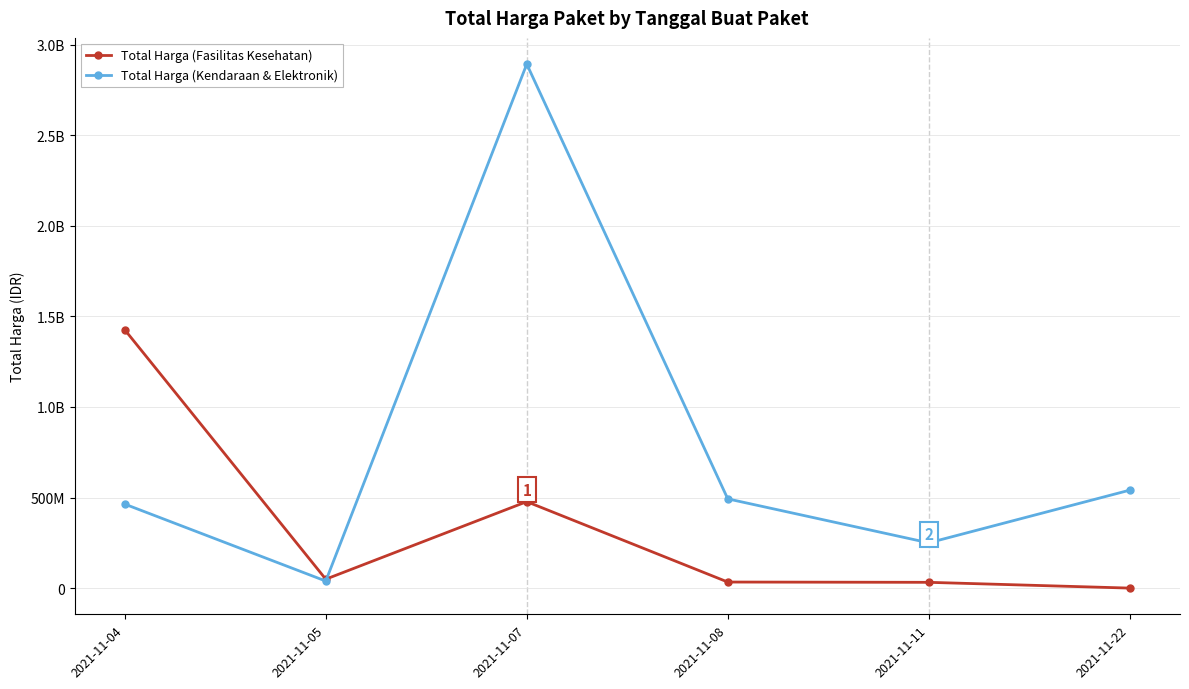

Rank the series by their average value, from highest to lowest.

Total Harga (Kendaraan & Elektronik), Total Harga (Fasilitas Kesehatan)